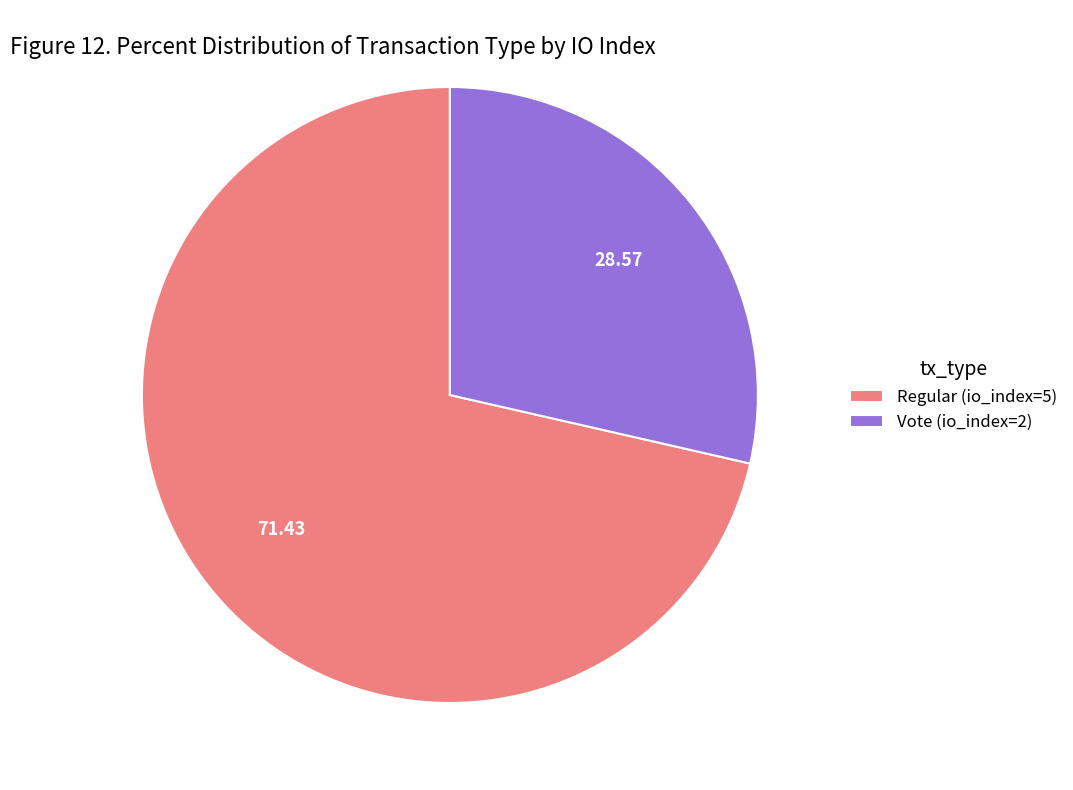

Is the sum of Regular (io_index=5) and Vote (io_index=2) greater than half?

Yes